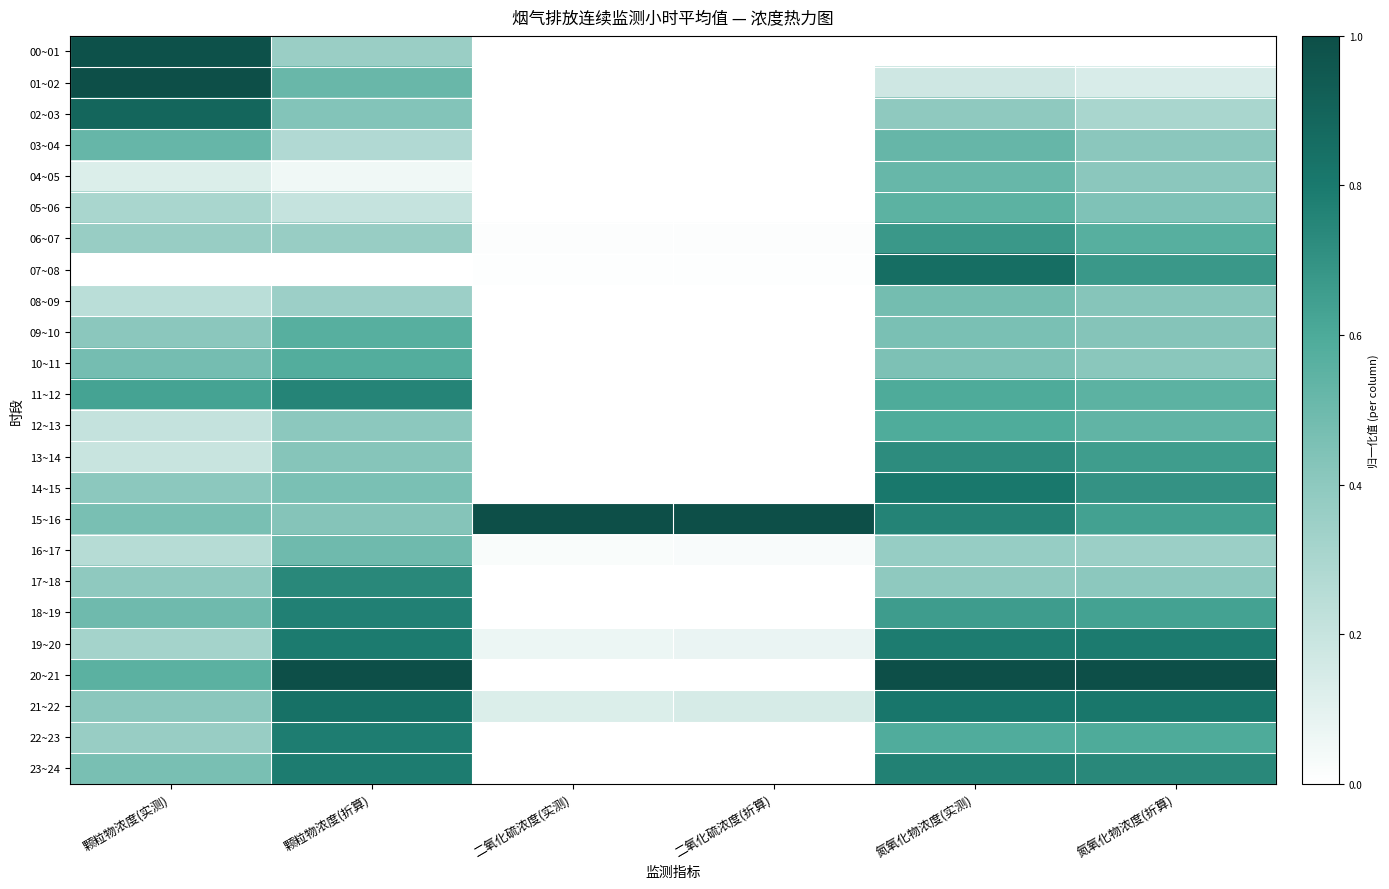

Reading left to right, list all the values displayed in this chart.

00~01: 颗粒物浓度(实测)=1.0	颗粒物浓度(折算)=0.4	二氧化硫浓度(实测)=0.0	二氧化硫浓度(折算)=0.0	氮氧化物浓度(实测)=0.0	氮氧化物浓度(折算)=0.0
01~02: 颗粒物浓度(实测)=1.0	颗粒物浓度(折算)=0.5	二氧化硫浓度(实测)=0.0	二氧化硫浓度(折算)=0.0	氮氧化物浓度(实测)=0.2	氮氧化物浓度(折算)=0.1
02~03: 颗粒物浓度(实测)=0.9	颗粒物浓度(折算)=0.4	二氧化硫浓度(实测)=0.0	二氧化硫浓度(折算)=0.0	氮氧化物浓度(实测)=0.4	氮氧化物浓度(折算)=0.3
03~04: 颗粒物浓度(实测)=0.5	颗粒物浓度(折算)=0.3	二氧化硫浓度(实测)=0.0	二氧化硫浓度(折算)=0.0	氮氧化物浓度(实测)=0.5	氮氧化物浓度(折算)=0.4
04~05: 颗粒物浓度(实测)=0.1	颗粒物浓度(折算)=0.1	二氧化硫浓度(实测)=0.0	二氧化硫浓度(折算)=0.0	氮氧化物浓度(实测)=0.5	氮氧化物浓度(折算)=0.4
05~06: 颗粒物浓度(实测)=0.3	颗粒物浓度(折算)=0.2	二氧化硫浓度(实测)=0.0	二氧化硫浓度(折算)=0.0	氮氧化物浓度(实测)=0.6	氮氧化物浓度(折算)=0.4
06~07: 颗粒物浓度(实测)=0.4	颗粒物浓度(折算)=0.4	二氧化硫浓度(实测)=0.0	二氧化硫浓度(折算)=0.0	氮氧化物浓度(实测)=0.7	氮氧化物浓度(折算)=0.6
07~08: 颗粒物浓度(实测)=0.0	颗粒物浓度(折算)=0.0	二氧化硫浓度(实测)=0.0	二氧化硫浓度(折算)=0.0	氮氧化物浓度(实测)=0.9	氮氧化物浓度(折算)=0.7
08~09: 颗粒物浓度(实测)=0.2	颗粒物浓度(折算)=0.3	二氧化硫浓度(实测)=0.0	二氧化硫浓度(折算)=0.0	氮氧化物浓度(实测)=0.5	氮氧化物浓度(折算)=0.4
09~10: 颗粒物浓度(实测)=0.4	颗粒物浓度(折算)=0.6	二氧化硫浓度(实测)=0.0	二氧化硫浓度(折算)=0.0	氮氧化物浓度(实测)=0.5	氮氧化物浓度(折算)=0.4
10~11: 颗粒物浓度(实测)=0.5	颗粒物浓度(折算)=0.6	二氧化硫浓度(实测)=0.0	二氧化硫浓度(折算)=0.0	氮氧化物浓度(实测)=0.4	氮氧化物浓度(折算)=0.4
11~12: 颗粒物浓度(实测)=0.6	颗粒物浓度(折算)=0.8	二氧化硫浓度(实测)=0.0	二氧化硫浓度(折算)=0.0	氮氧化物浓度(实测)=0.6	氮氧化物浓度(折算)=0.6
12~13: 颗粒物浓度(实测)=0.2	颗粒物浓度(折算)=0.4	二氧化硫浓度(实测)=0.0	二氧化硫浓度(折算)=0.0	氮氧化物浓度(实测)=0.6	氮氧化物浓度(折算)=0.5
13~14: 颗粒物浓度(实测)=0.2	颗粒物浓度(折算)=0.4	二氧化硫浓度(实测)=0.0	二氧化硫浓度(折算)=0.0	氮氧化物浓度(实测)=0.7	氮氧化物浓度(折算)=0.7
14~15: 颗粒物浓度(实测)=0.4	颗粒物浓度(折算)=0.5	二氧化硫浓度(实测)=0.0	二氧化硫浓度(折算)=0.0	氮氧化物浓度(实测)=0.8	氮氧化物浓度(折算)=0.7
15~16: 颗粒物浓度(实测)=0.5	颗粒物浓度(折算)=0.4	二氧化硫浓度(实测)=1.0	二氧化硫浓度(折算)=1.0	氮氧化物浓度(实测)=0.8	氮氧化物浓度(折算)=0.6
16~17: 颗粒物浓度(实测)=0.3	颗粒物浓度(折算)=0.5	二氧化硫浓度(实测)=0.0	二氧化硫浓度(折算)=0.0	氮氧化物浓度(实测)=0.4	氮氧化物浓度(折算)=0.4
17~18: 颗粒物浓度(实测)=0.4	颗粒物浓度(折算)=0.7	二氧化硫浓度(实测)=0.0	二氧化硫浓度(折算)=0.0	氮氧化物浓度(实测)=0.4	氮氧化物浓度(折算)=0.4
18~19: 颗粒物浓度(实测)=0.5	颗粒物浓度(折算)=0.8	二氧化硫浓度(实测)=0.0	二氧化硫浓度(折算)=0.0	氮氧化物浓度(实测)=0.7	氮氧化物浓度(折算)=0.6
19~20: 颗粒物浓度(实测)=0.3	颗粒物浓度(折算)=0.8	二氧化硫浓度(实测)=0.1	二氧化硫浓度(折算)=0.1	氮氧化物浓度(实测)=0.8	氮氧化物浓度(折算)=0.8
20~21: 颗粒物浓度(实测)=0.6	颗粒物浓度(折算)=1.0	二氧化硫浓度(实测)=0.0	二氧化硫浓度(折算)=0.0	氮氧化物浓度(实测)=1.0	氮氧化物浓度(折算)=1.0
21~22: 颗粒物浓度(实测)=0.4	颗粒物浓度(折算)=0.8	二氧化硫浓度(实测)=0.1	二氧化硫浓度(折算)=0.1	氮氧化物浓度(实测)=0.8	氮氧化物浓度(折算)=0.8
22~23: 颗粒物浓度(实测)=0.4	颗粒物浓度(折算)=0.8	二氧化硫浓度(实测)=0.0	二氧化硫浓度(折算)=0.0	氮氧化物浓度(实测)=0.6	氮氧化物浓度(折算)=0.6
23~24: 颗粒物浓度(实测)=0.5	颗粒物浓度(折算)=0.8	二氧化硫浓度(实测)=0.0	二氧化硫浓度(折算)=0.0	氮氧化物浓度(实测)=0.8	氮氧化物浓度(折算)=0.7